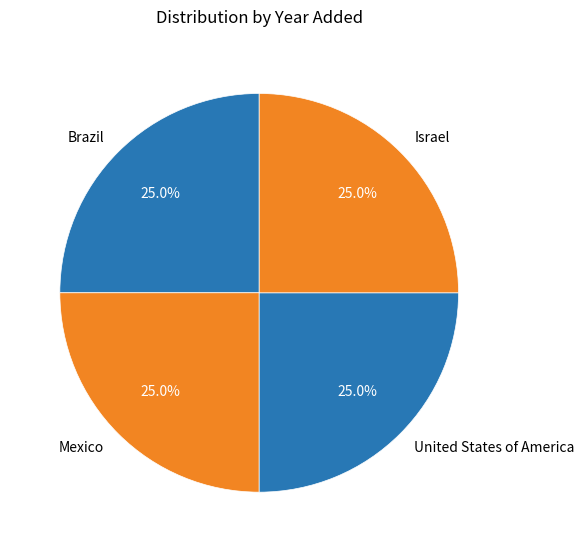

How many slices are in this pie chart?

4